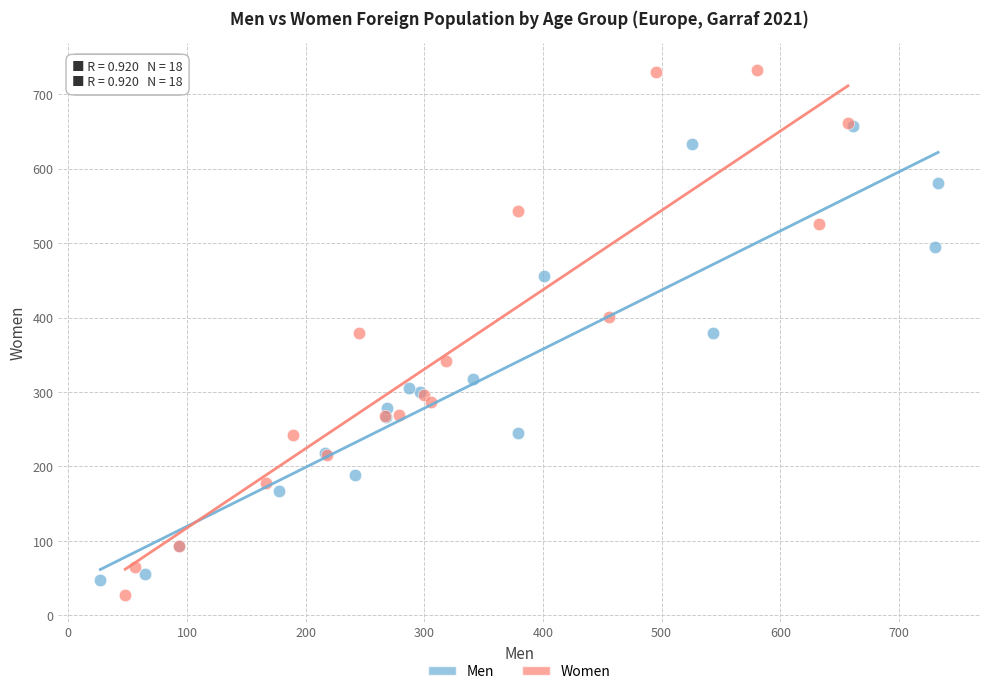

Which series has the largest Y range (max minus min)?

Women